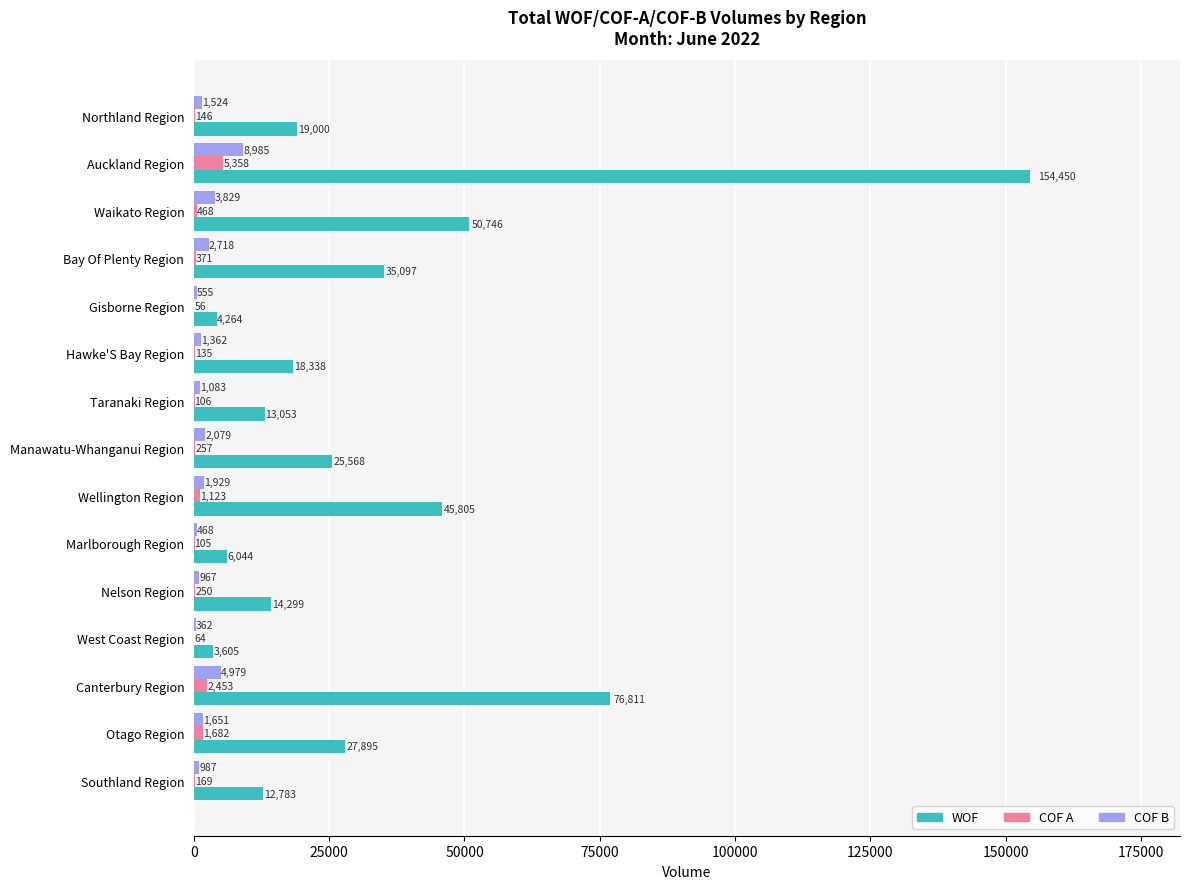

What is the sum of the WOF values at Taranaki Region and Waikato Region?

63799